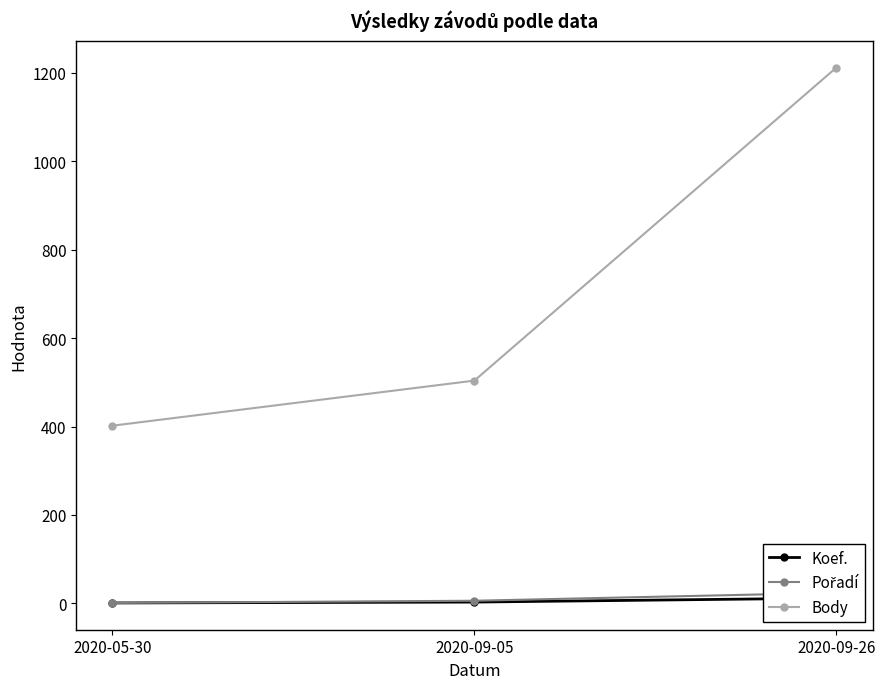

Which category has the lowest value across all series?

2020-05-30